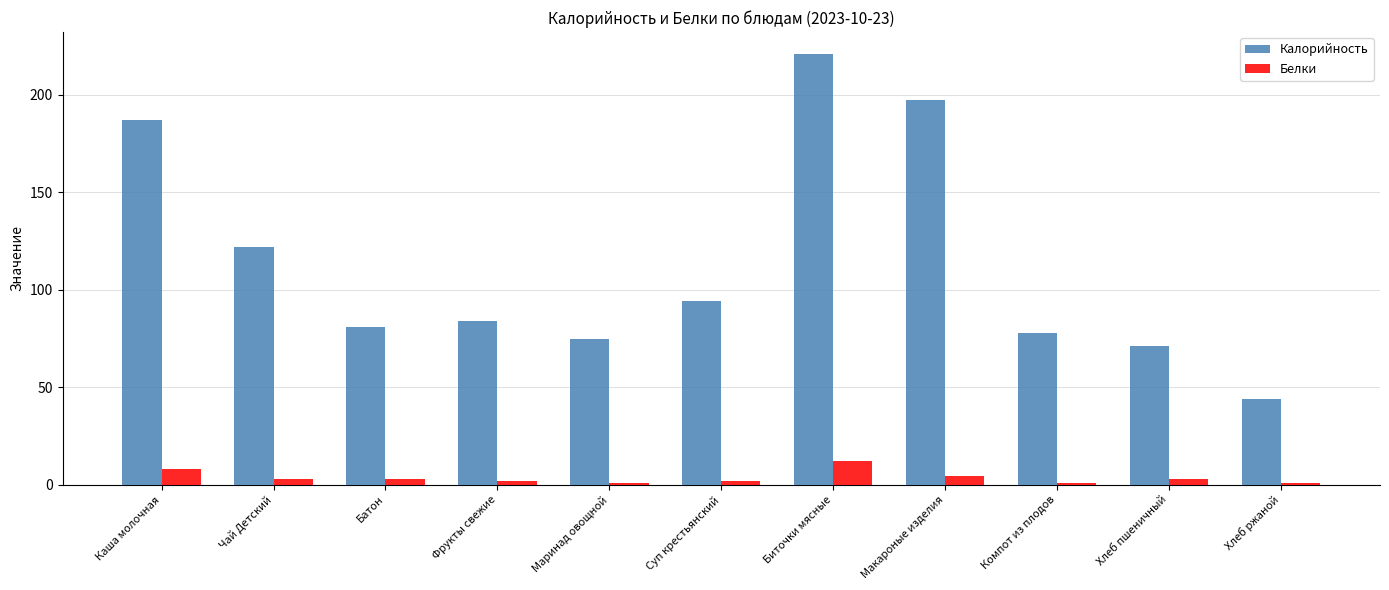

At which label is Белки closest to 6?

Макароные изделия